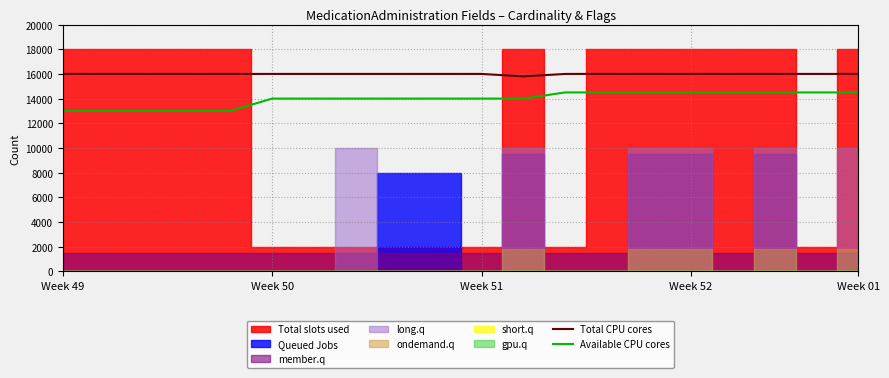

What is the highest value of the Available CPU cores series?

14500